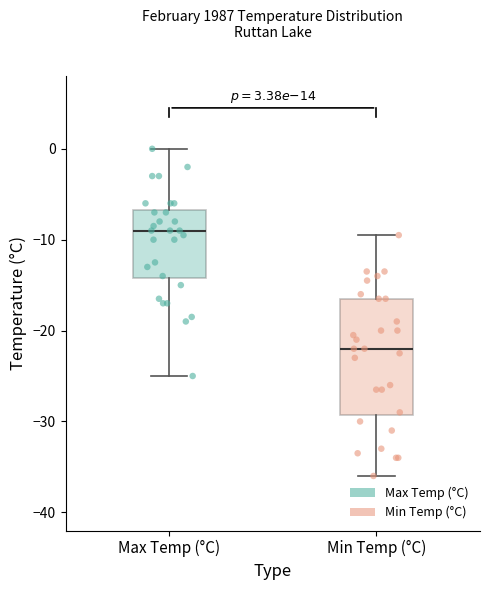

Which box is the tallest, from its lower edge to its upper edge?

Min Temp (°C)